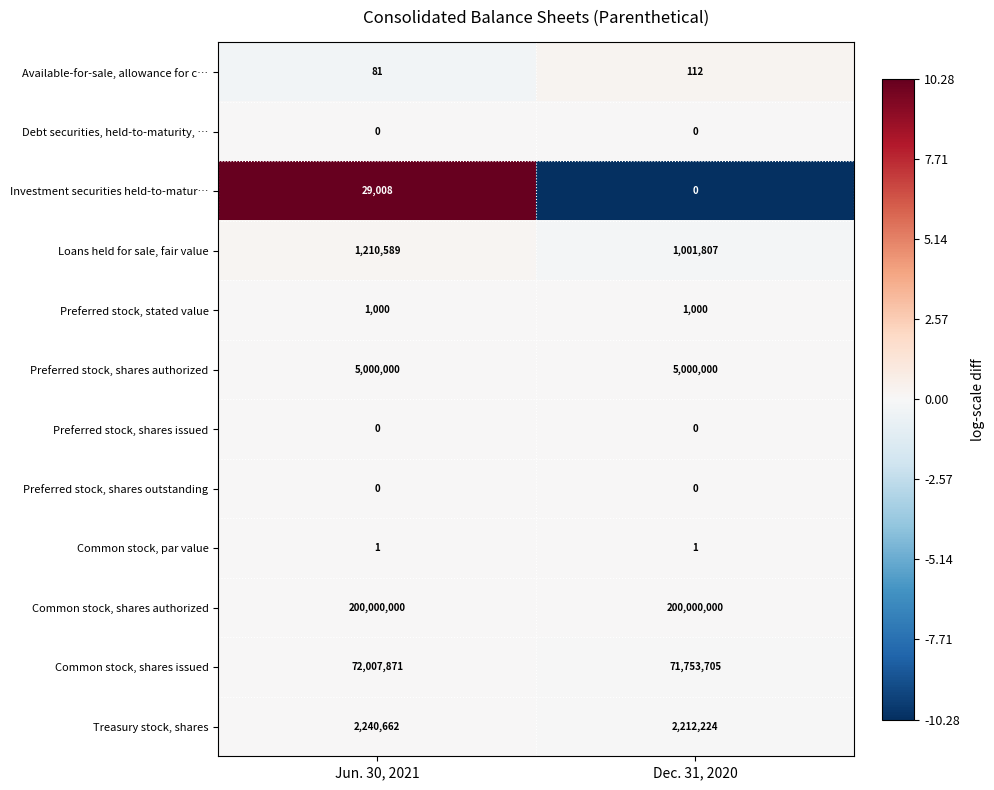

What is the maximum value shown in the chart?

200000000